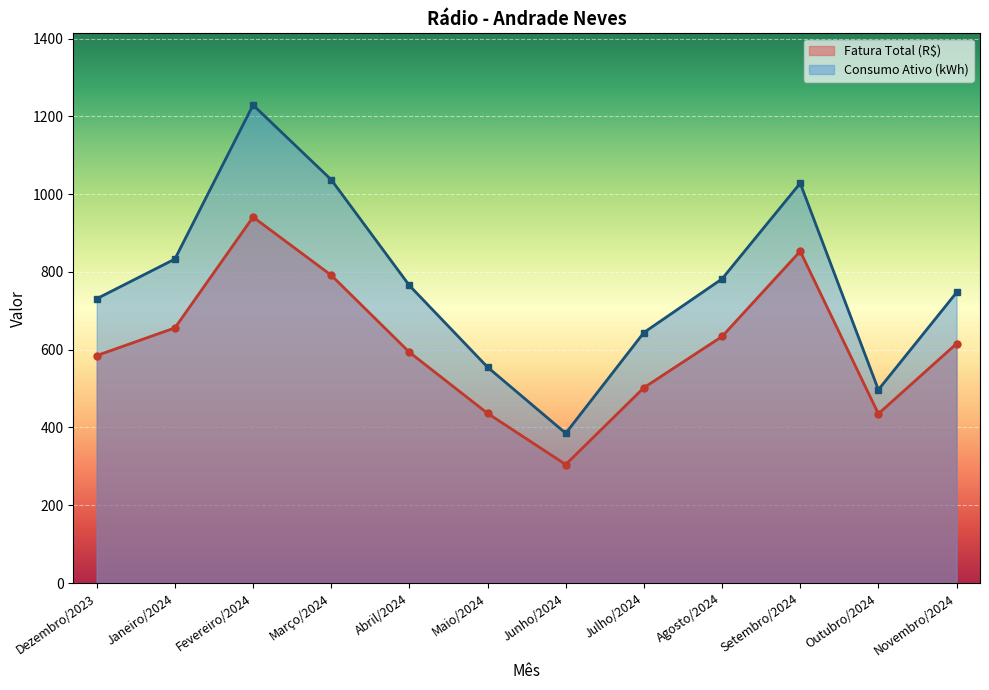

True or false: Consumo Ativo (kWh) and Fatura Total (R$) cross at least once.

False